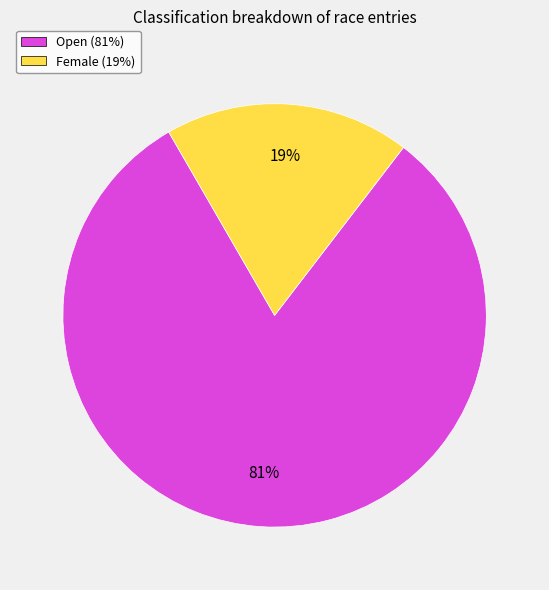

True or false: Open accounts for 81% of the total.

True